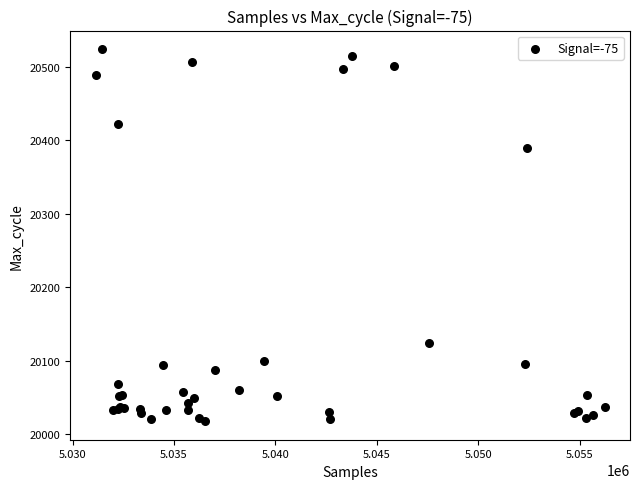

What Y value in the scatter plot is closest to 20271?

20389